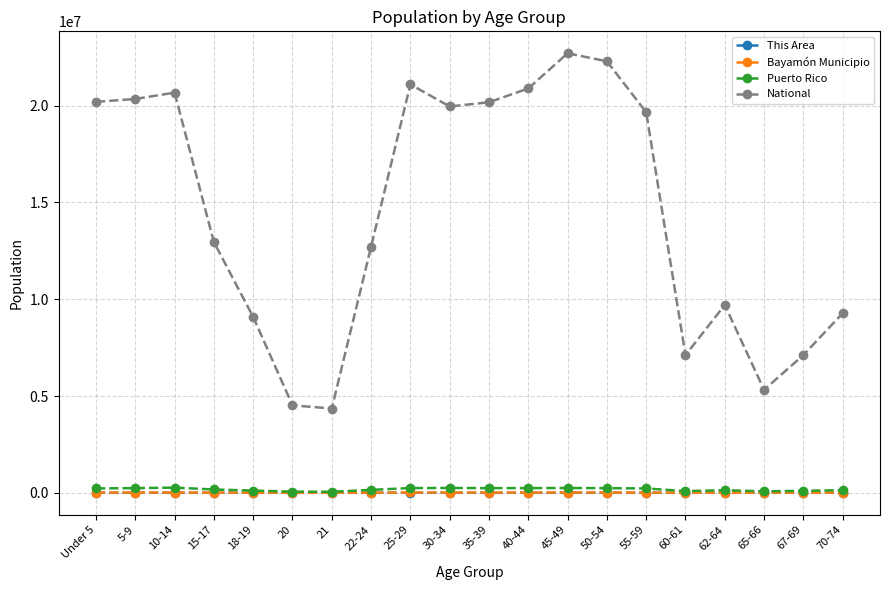

What is the maximum value shown in the chart?

22708591